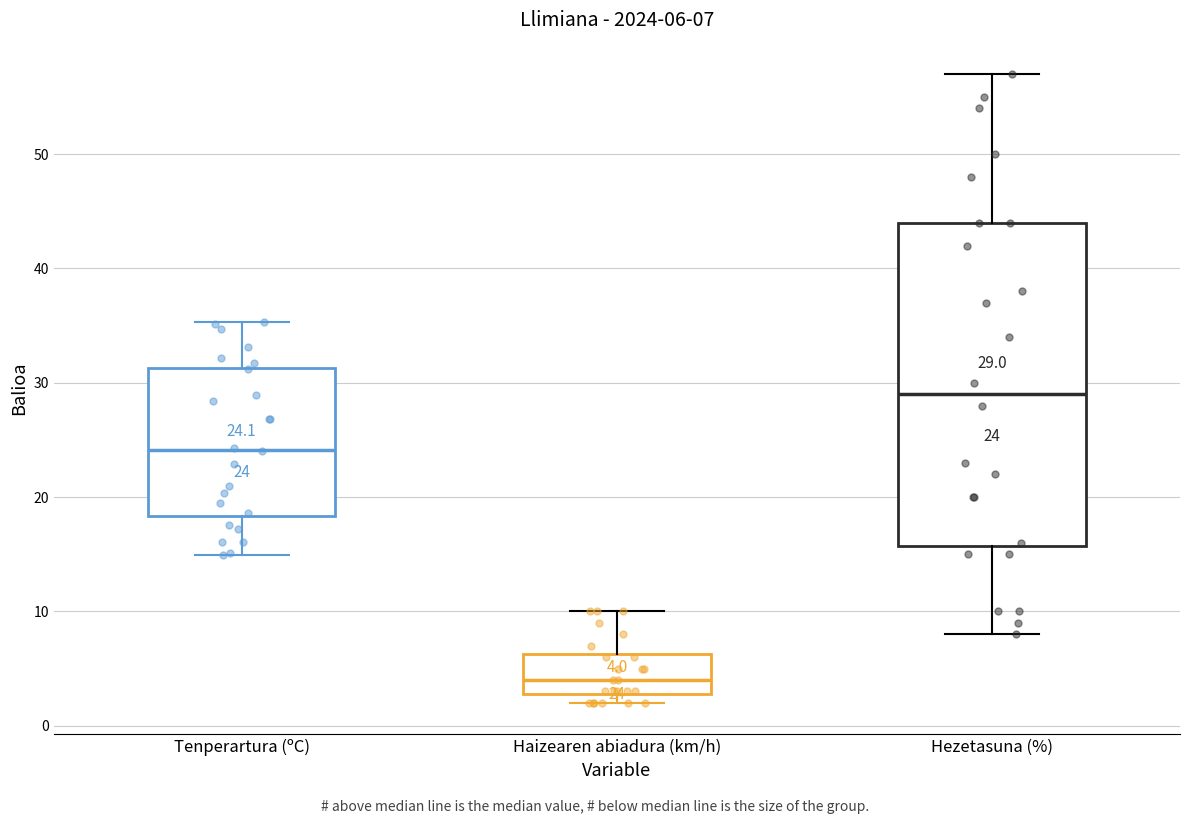

Comparing the boxes themselves (not the whiskers), which one is the tallest?

Hezetasuna (%)